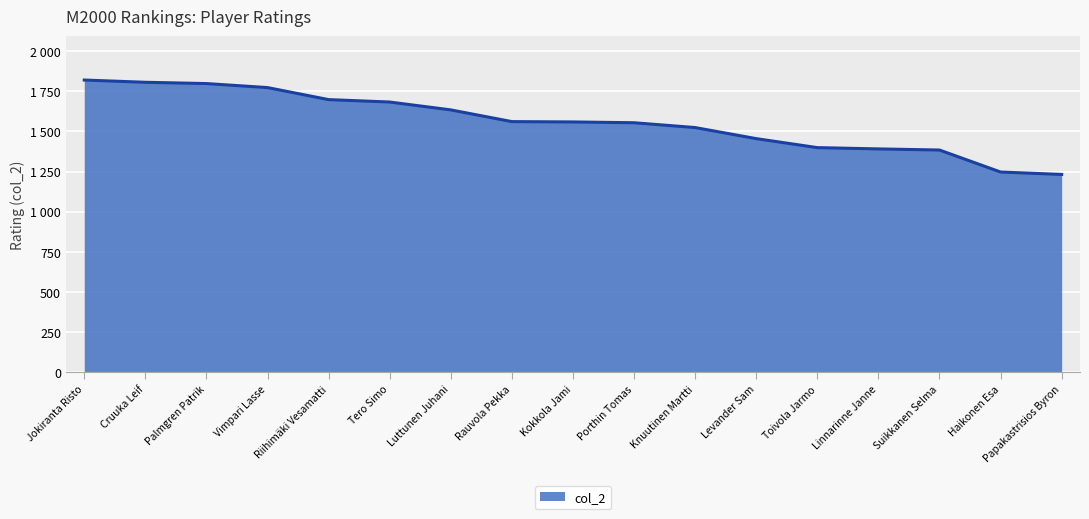

What position from the left is Luttunen Juhani?

7